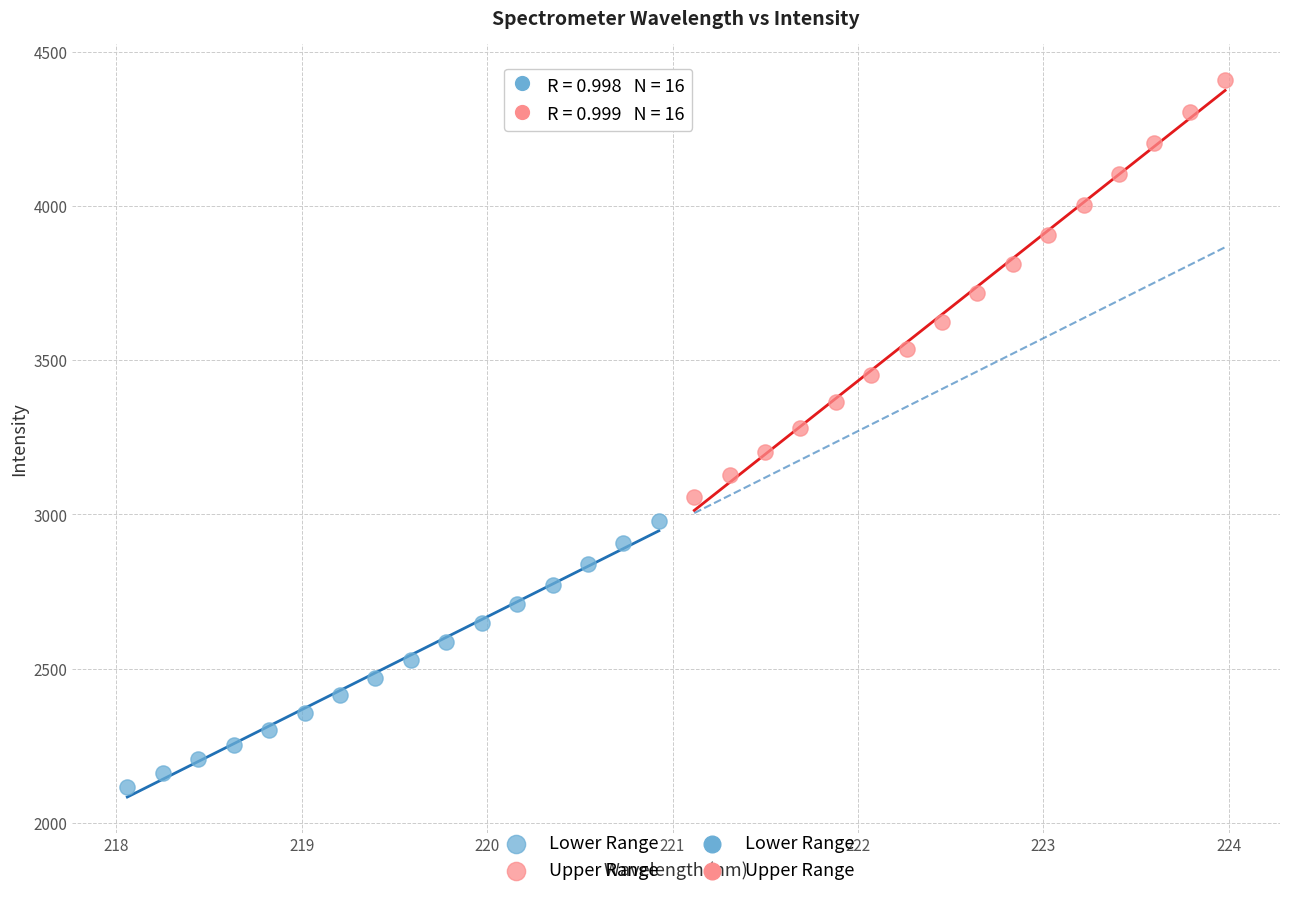

Which series contains the lowest Y value?

Lower Range